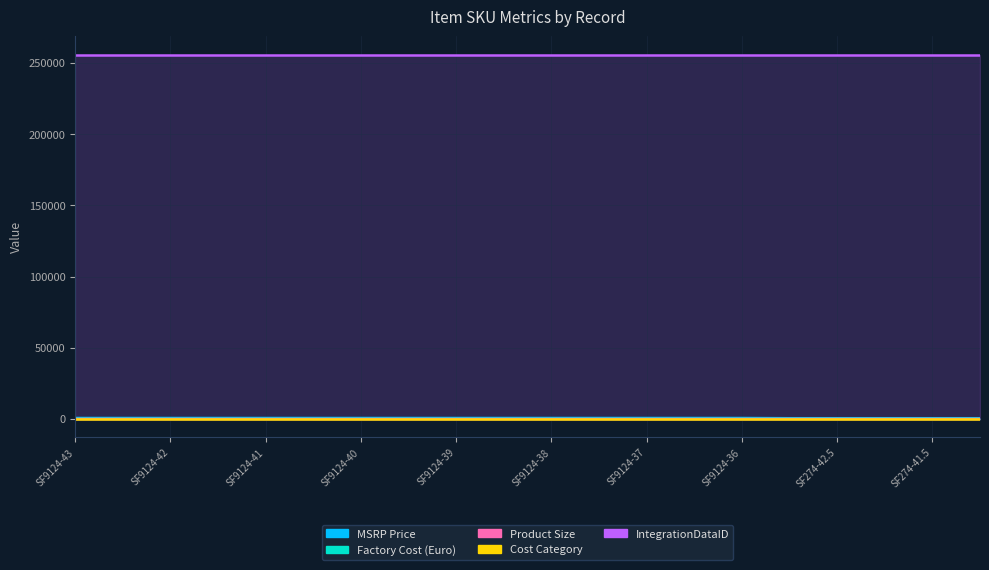

What is the sum of the Product Size values at SF9124-40 and SF9124-37?

77.0